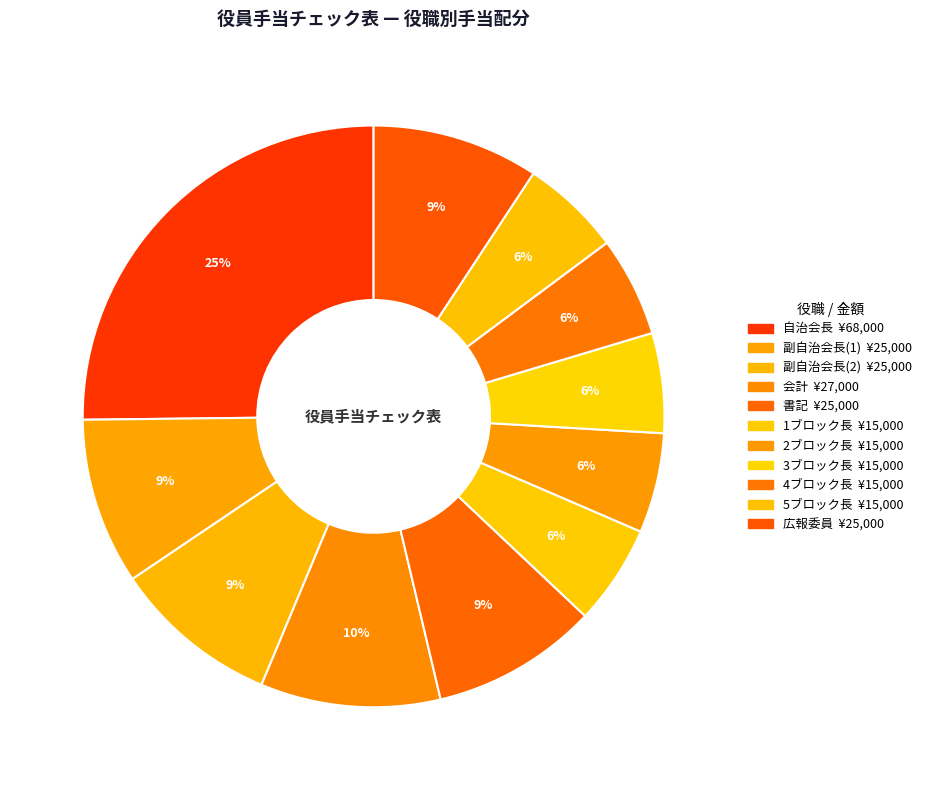

What is the ratio of the value at 2ブロック長 to the value at 副自治会長(1)?

0.6